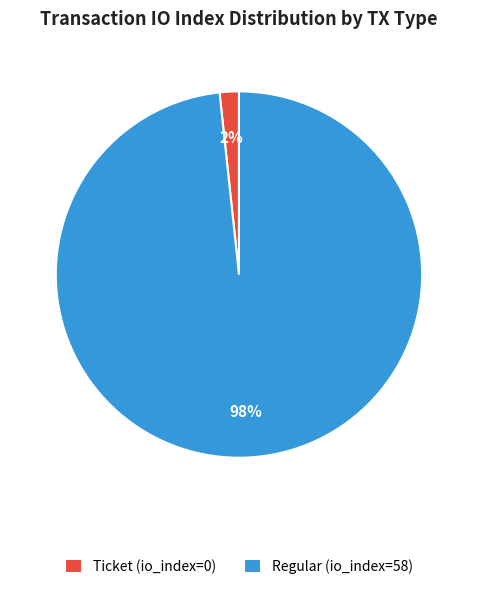

Is the sum of Regular (io_index=58) and Ticket (io_index=0) greater than half?

Yes